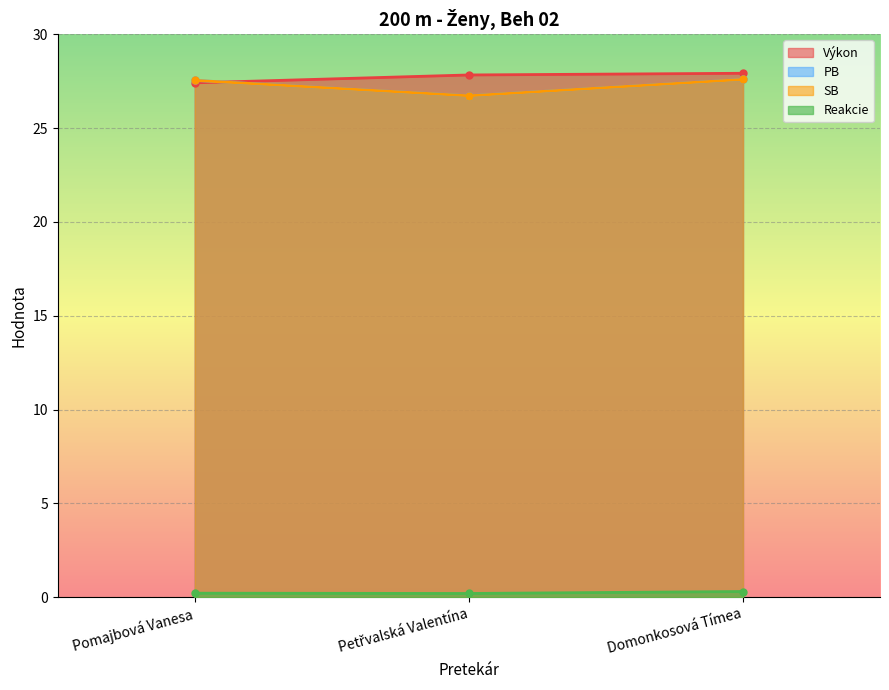

Which category has the lowest value in the Reakcie series?

Petřvalská Valentína